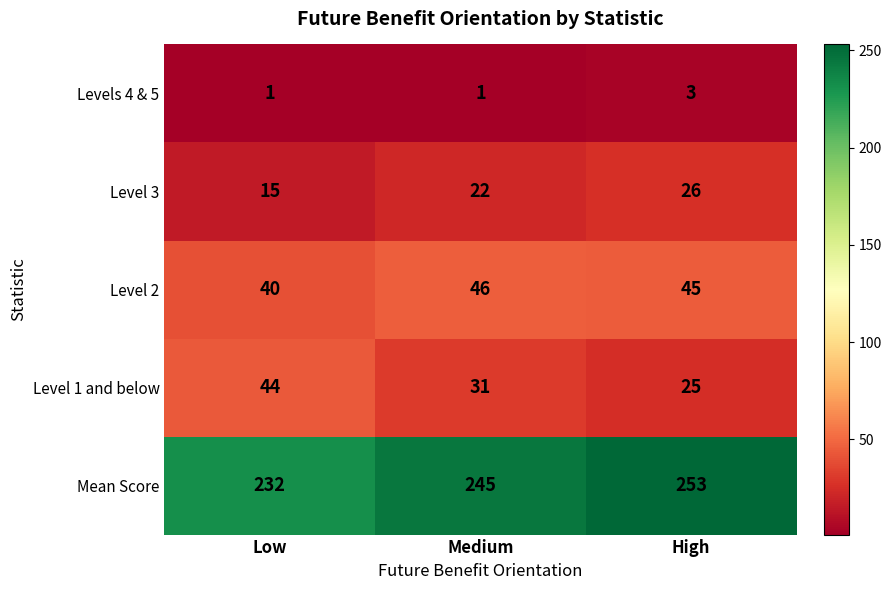

How many data points does each series have?

3